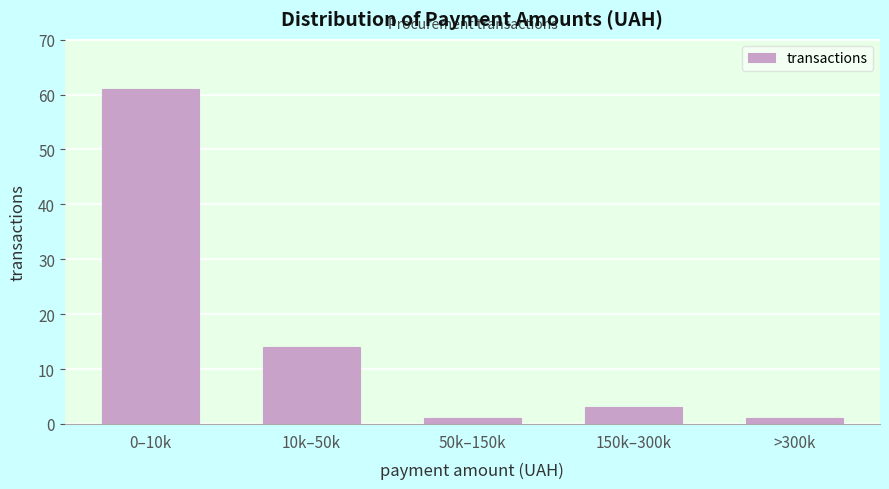

Reading left to right, extract all data points from this chart.

0–10k=61	10k–50k=14	50k–150k=1	150k–300k=3	>300k=1